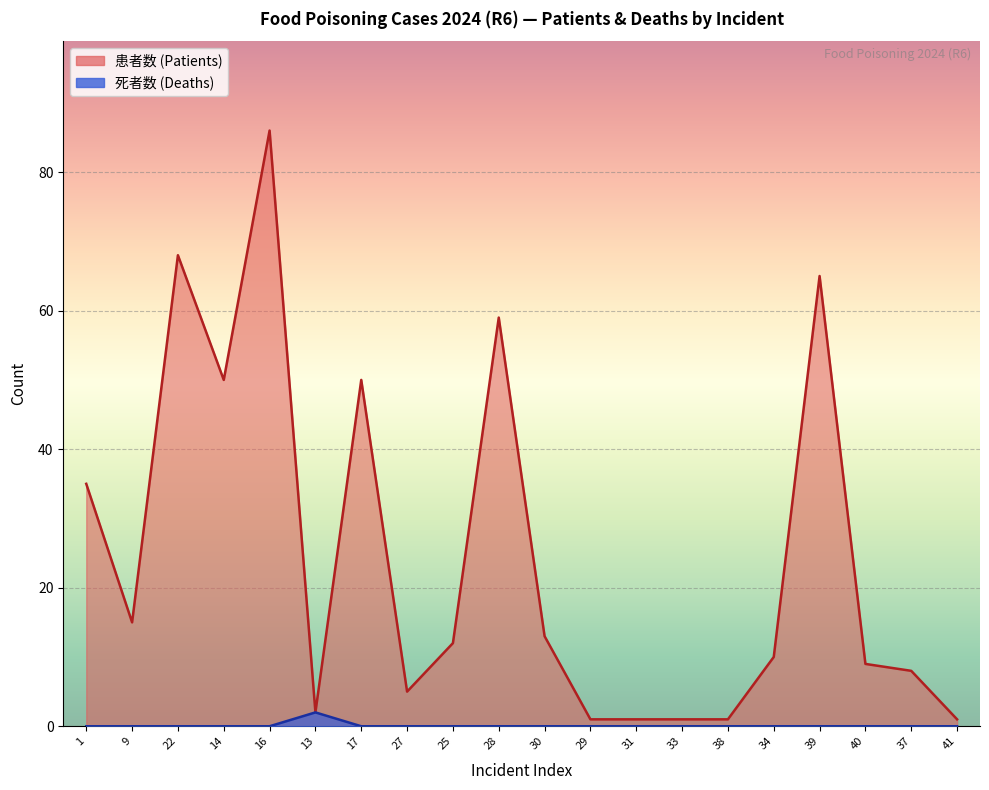

How many 死者数 values are between 0 and 1?

19